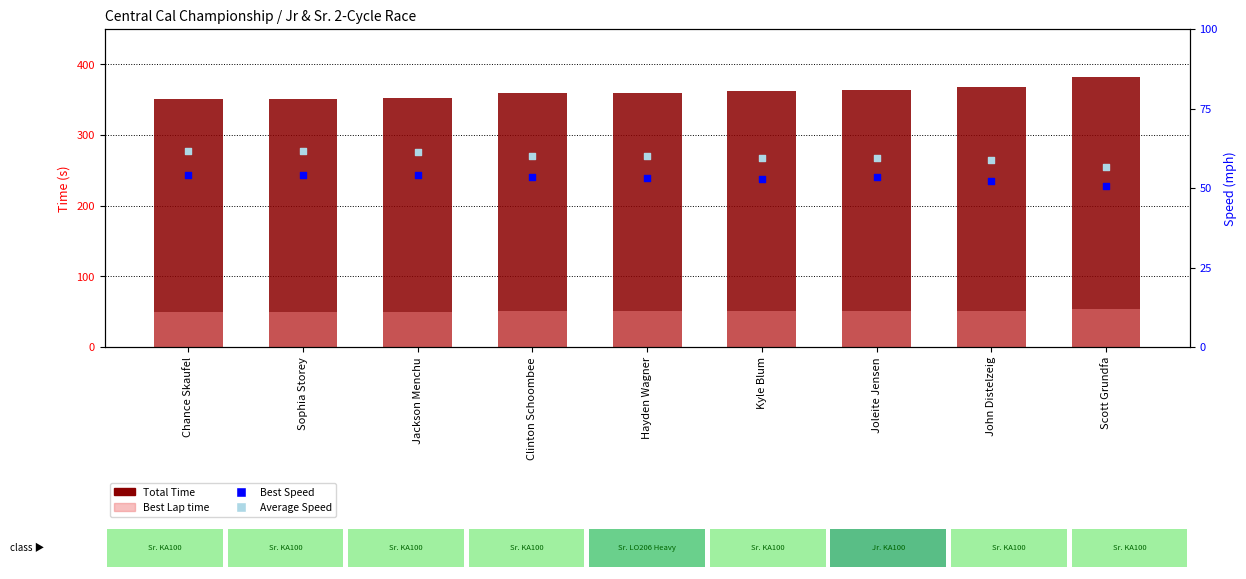

At how many categories does at least one series exceed 286?

9